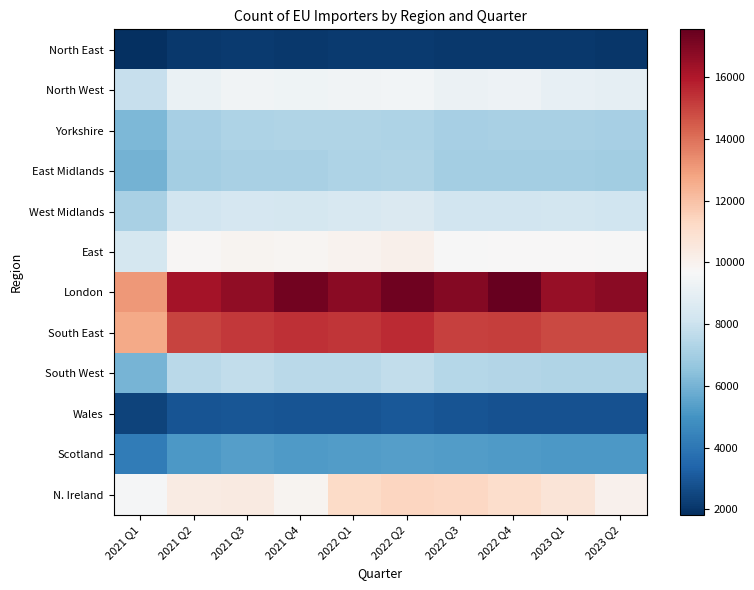

At which category is the sum across all series the highest?

2022 Q2